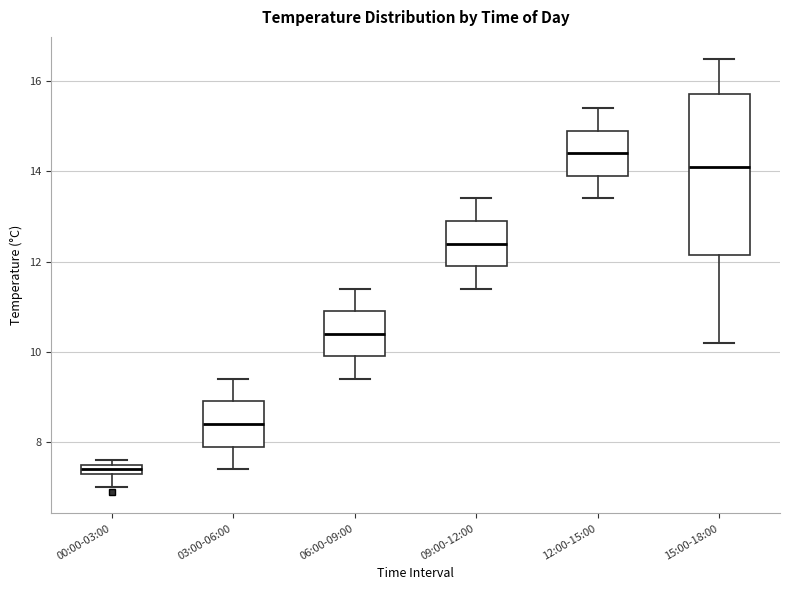

Where does the upper whisker of the box for 15:00-18:00 end on the y-axis? The values are not printed on the chart, so give them approximately, as read against the axis.

16.6